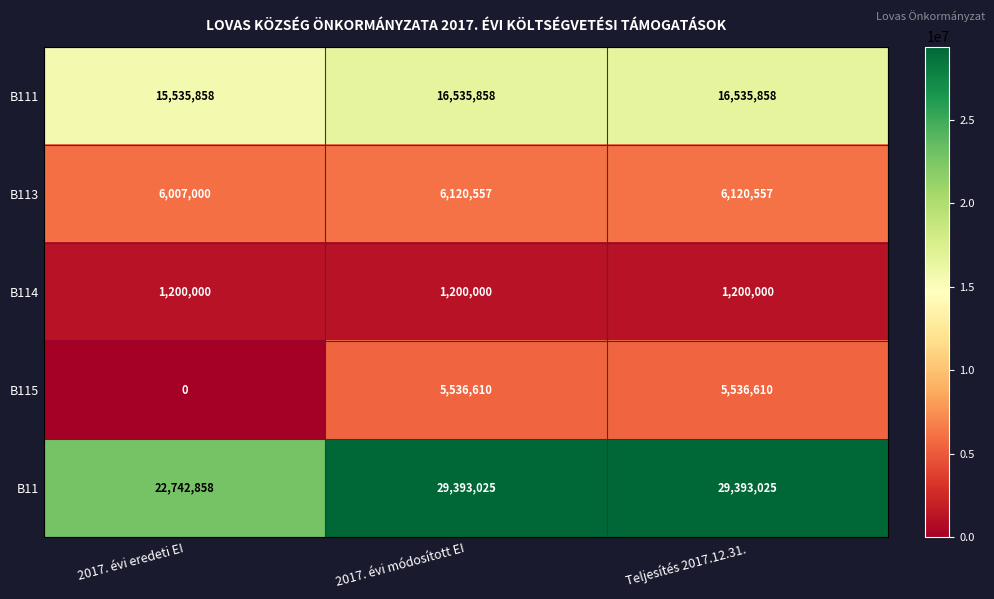

At 2017. évi módosított EI, list the series in order from smallest to largest.

B114, B115, B113, B111, B11